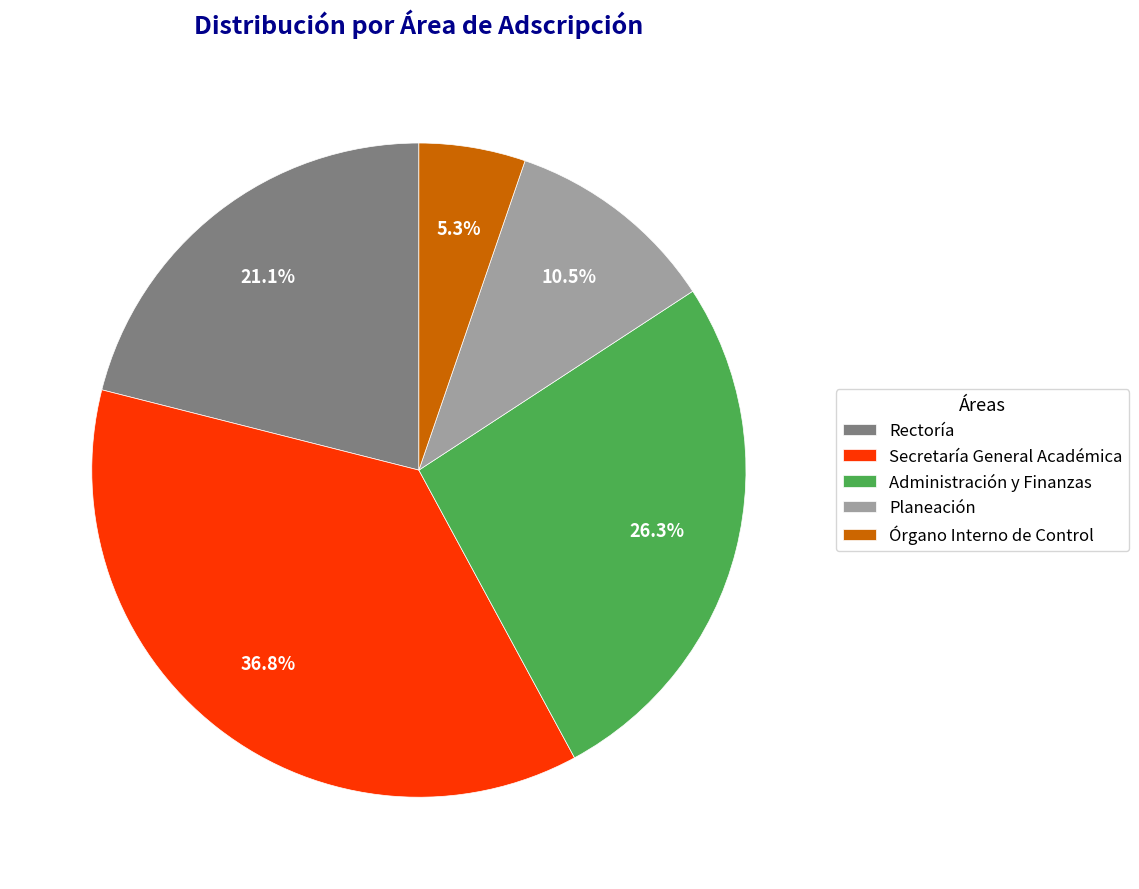

Combined, do Órgano Interno de Control and Planeación account for over 50%?

No